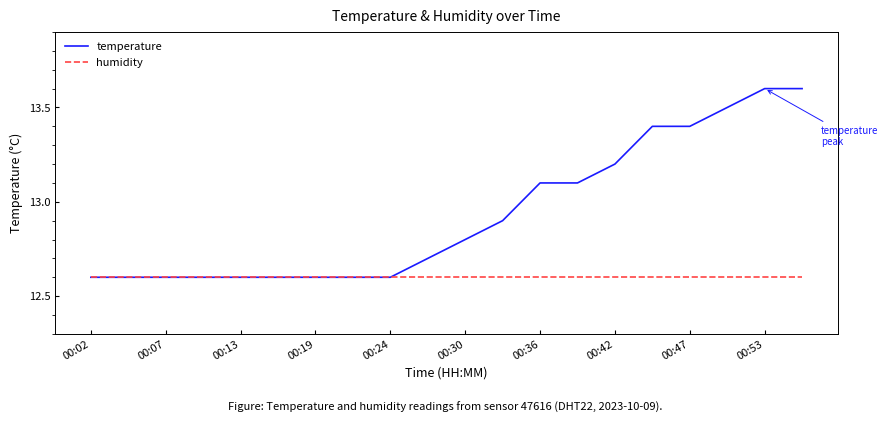

List the series in order of their overall mean, lowest first.

humidity, temperature